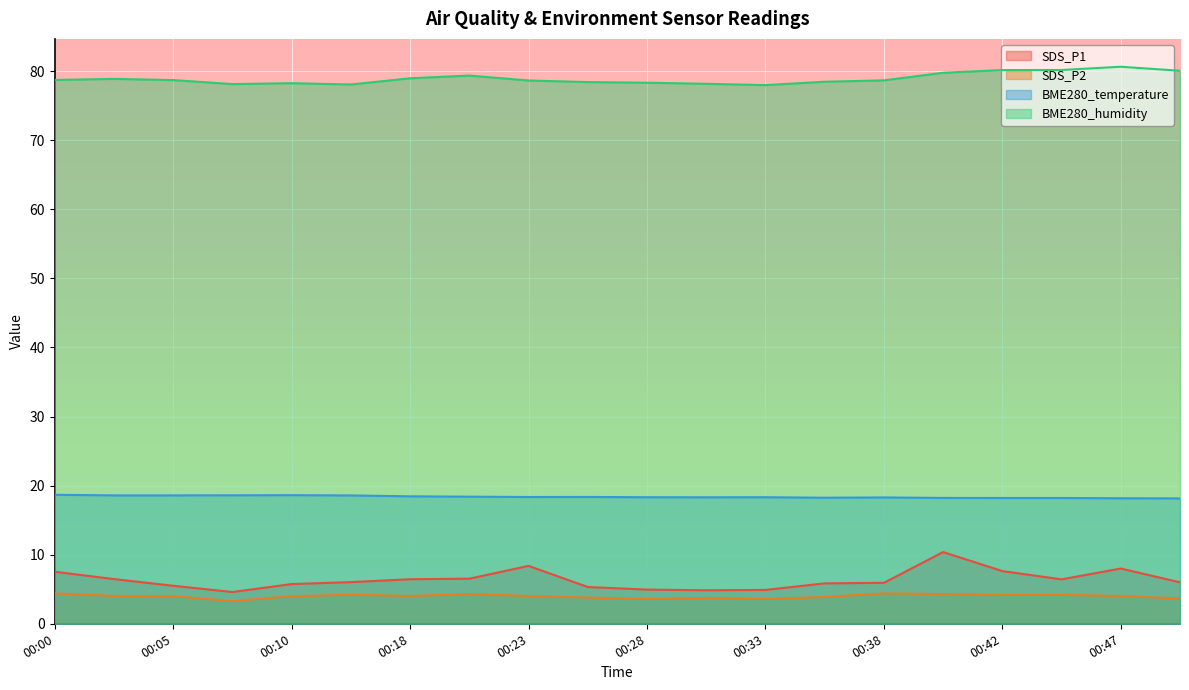

Reading right to left, transcribe all the data shown in this chart.

SDS_P1: 00:50=6.0	00:47=8.0	00:45=6.4	00:42=7.6	00:40=10.4	00:38=5.9	00:35=5.8	00:33=4.9	00:30=4.8	00:28=5.0	00:25=5.3	00:23=8.4	00:20=6.5	00:18=6.5	00:13=6.0	00:10=5.8	00:08=4.6	00:05=5.5	00:03=6.5	00:00=7.5
SDS_P2: 00:50=3.6	00:47=4.0	00:45=4.2	00:42=4.2	00:40=4.3	00:38=4.4	00:35=3.9	00:33=3.6	00:30=3.8	00:28=3.6	00:25=3.8	00:23=4.0	00:20=4.3	00:18=4.0	00:13=4.2	00:10=4.0	00:08=3.3	00:05=4.0	00:03=4.0	00:00=4.4
BME280_temperature: 00:50=18.1	00:47=18.2	00:45=18.2	00:42=18.2	00:40=18.2	00:38=18.3	00:35=18.2	00:33=18.3	00:30=18.3	00:28=18.3	00:25=18.4	00:23=18.4	00:20=18.4	00:18=18.4	00:13=18.6	00:10=18.6	00:08=18.6	00:05=18.6	00:03=18.6	00:00=18.7
BME280_humidity: 00:50=80.1	00:47=80.6	00:45=80.2	00:42=80.2	00:40=79.8	00:38=78.7	00:35=78.5	00:33=78.0	00:30=78.2	00:28=78.3	00:25=78.4	00:23=78.7	00:20=79.4	00:18=79.0	00:13=78.1	00:10=78.3	00:08=78.1	00:05=78.7	00:03=78.9	00:00=78.7